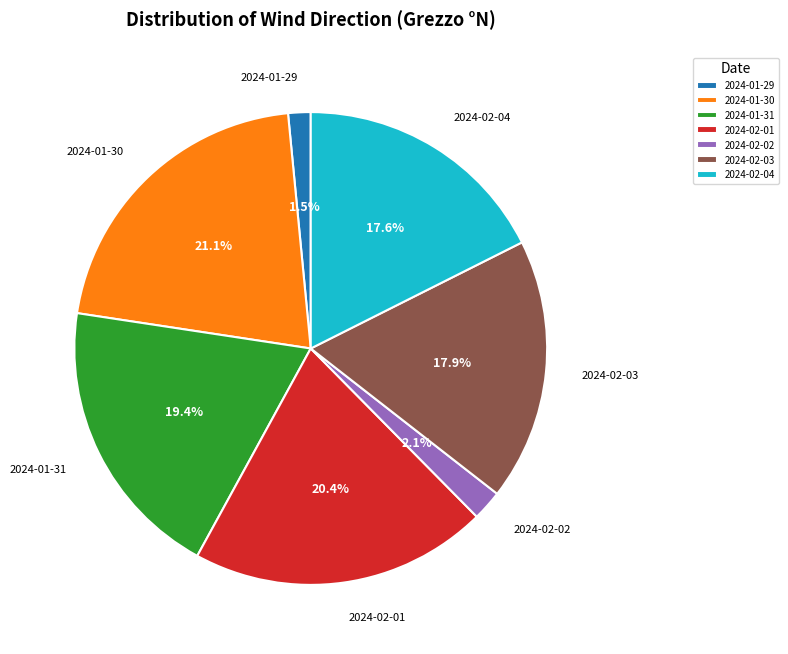

Approximately how many times larger is the value at 2024-01-30 compared to 2024-02-01?

1.0